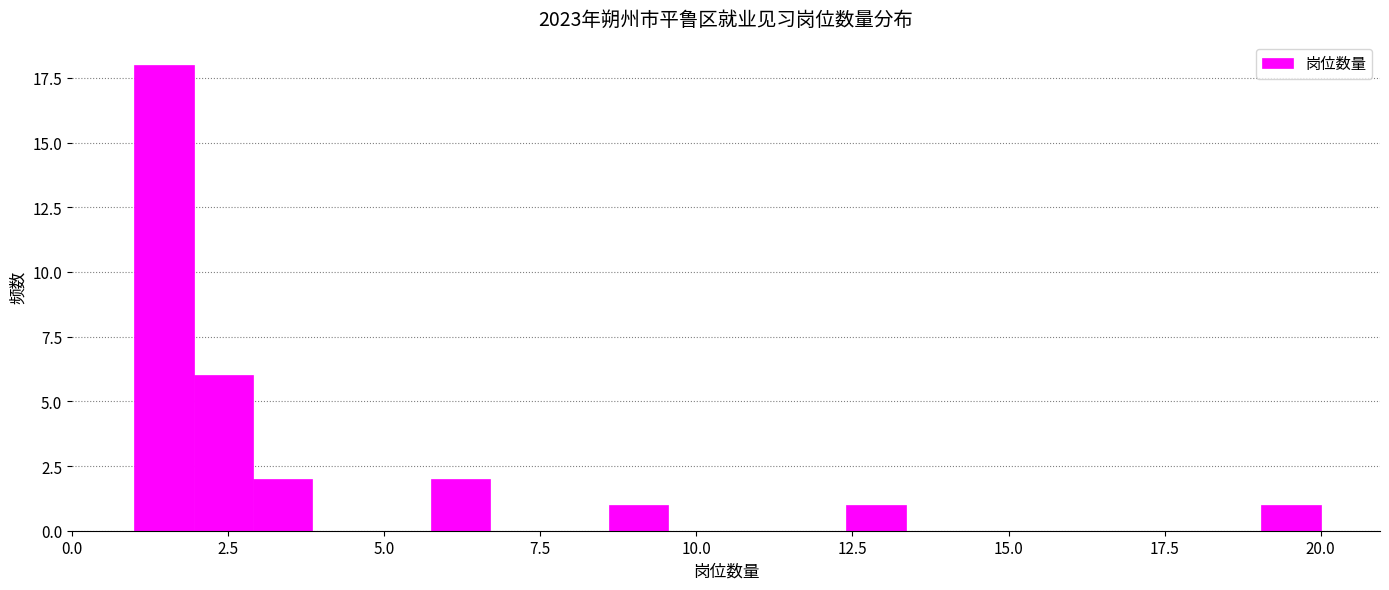

Around what value on the x-axis is the tallest bar? Give the approximate position of its centre, as read against the axis.

1.5